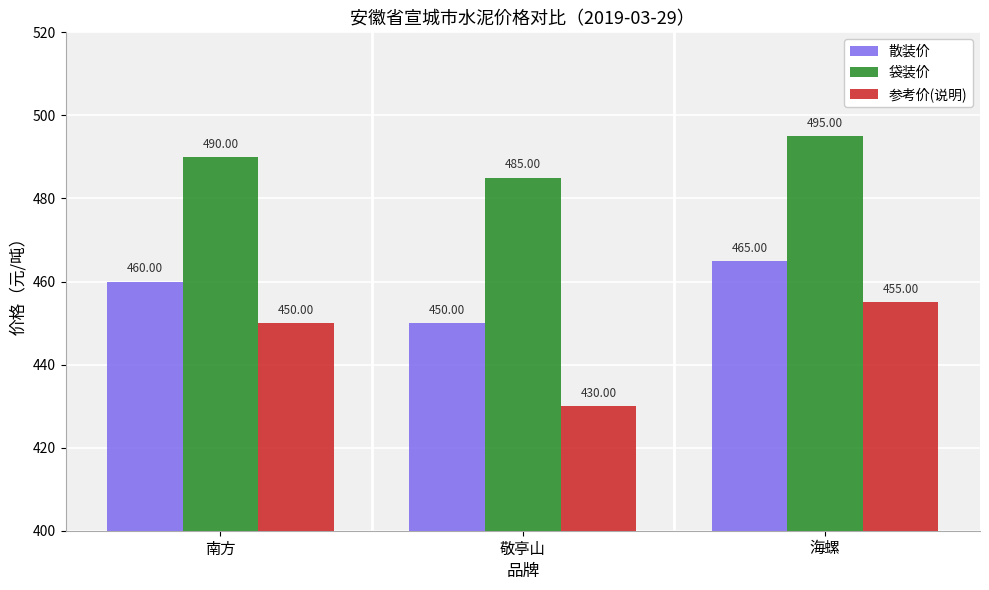

What is the total value across all series at 敬亭山?

1365